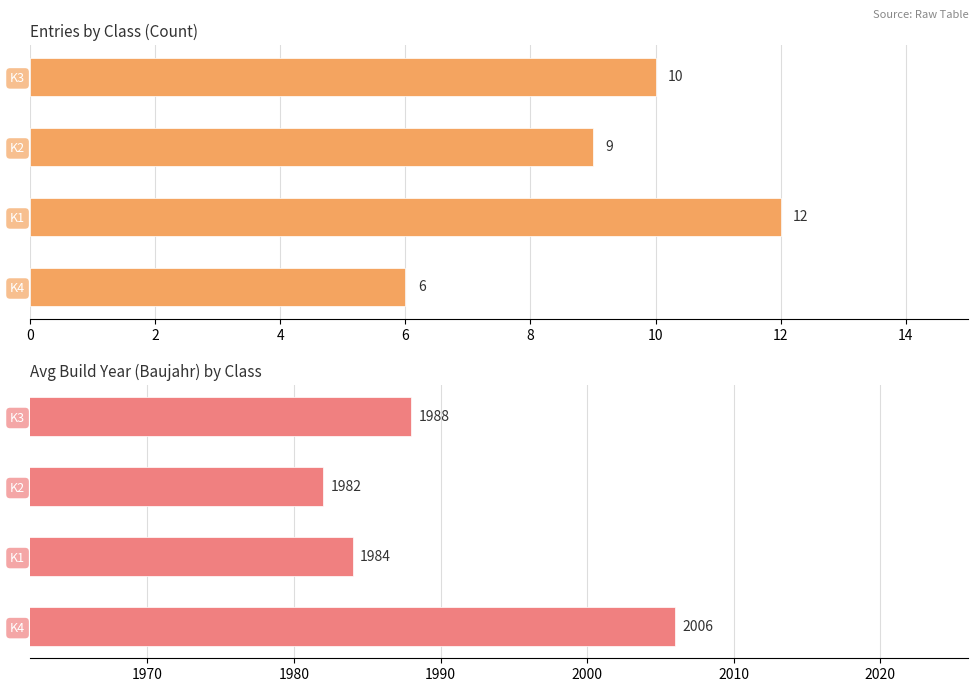

Reading left to right, extract all data points from this chart.

Count: 10	9	12	6
Avg Baujahr: 1988	1982	1984	2006